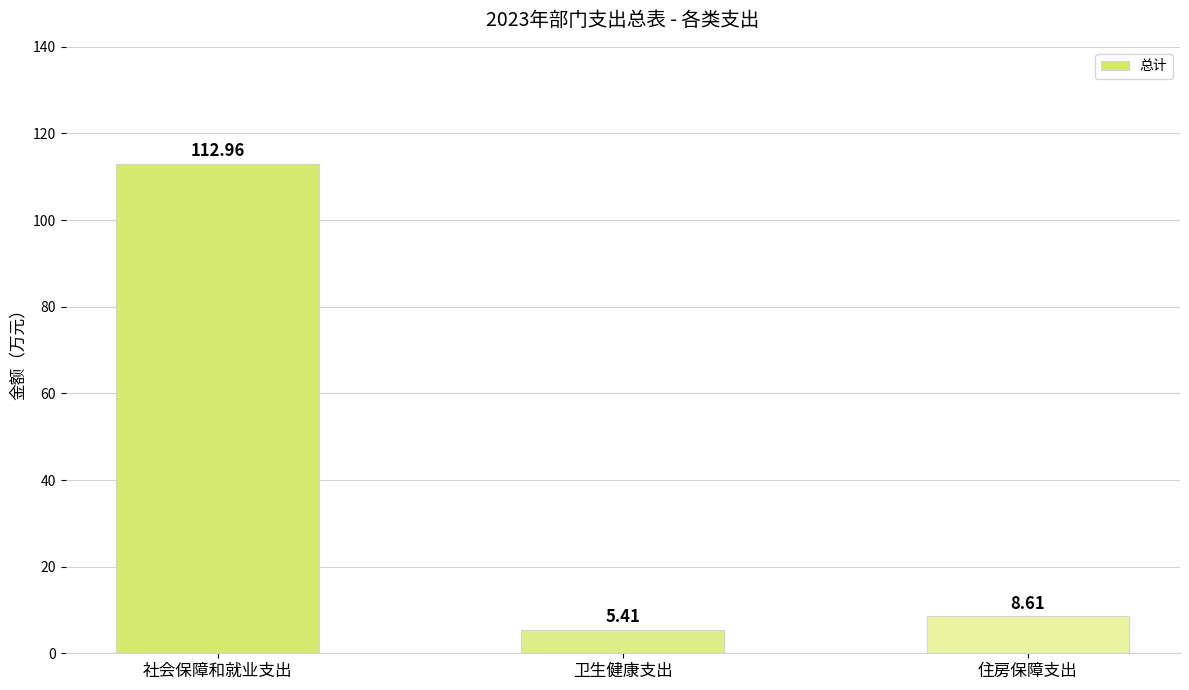

List the labels in order of value, smallest first.

卫生健康支出, 住房保障支出, 社会保障和就业支出